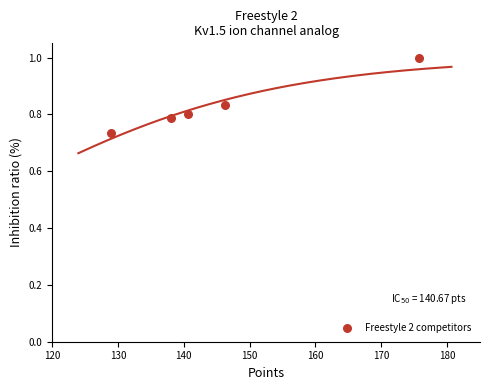

What is the average X value?

146.0